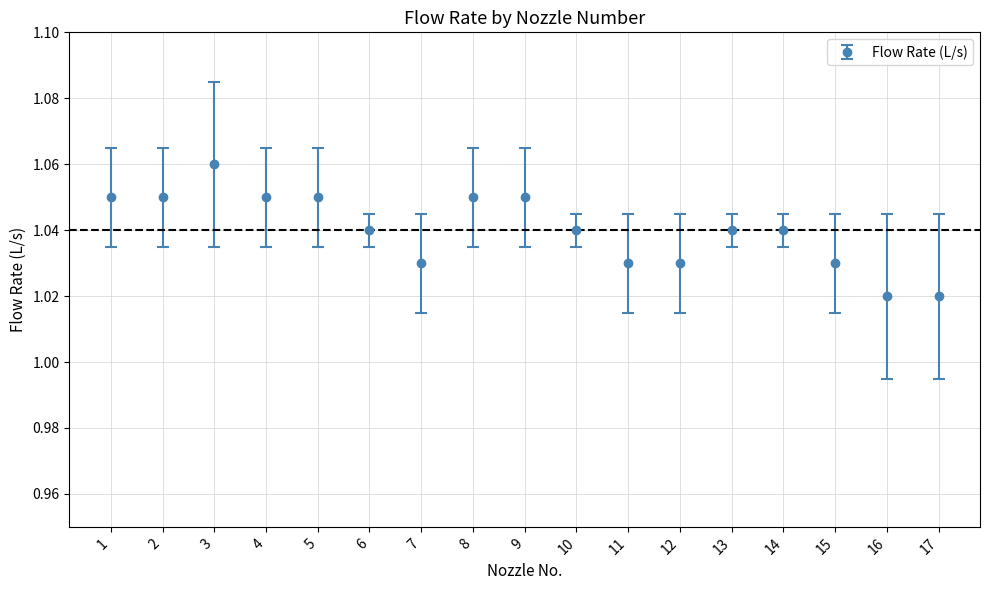

True or false: the data shows 1.8 at 5.

False